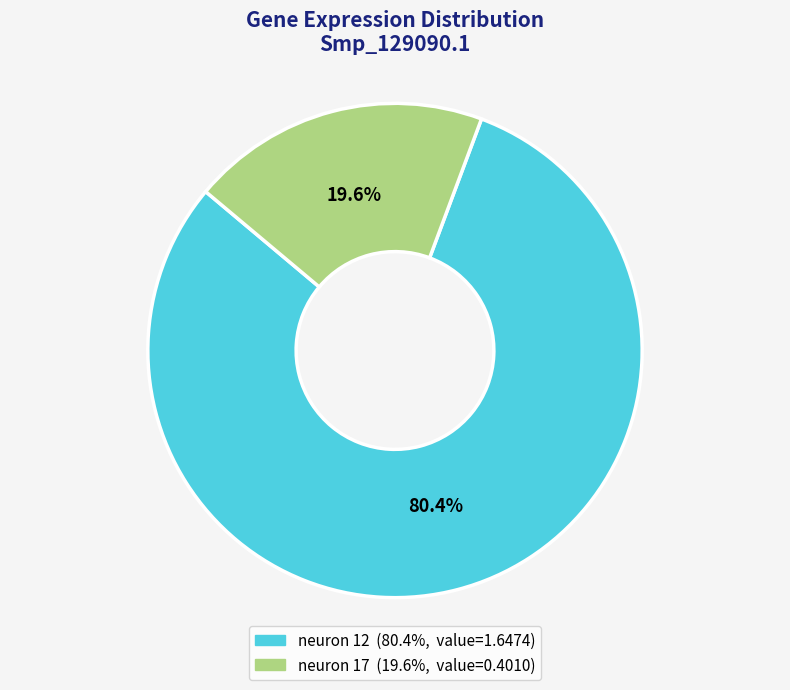

What percentage is the neuron 12 slice, to the nearest percent?

80%